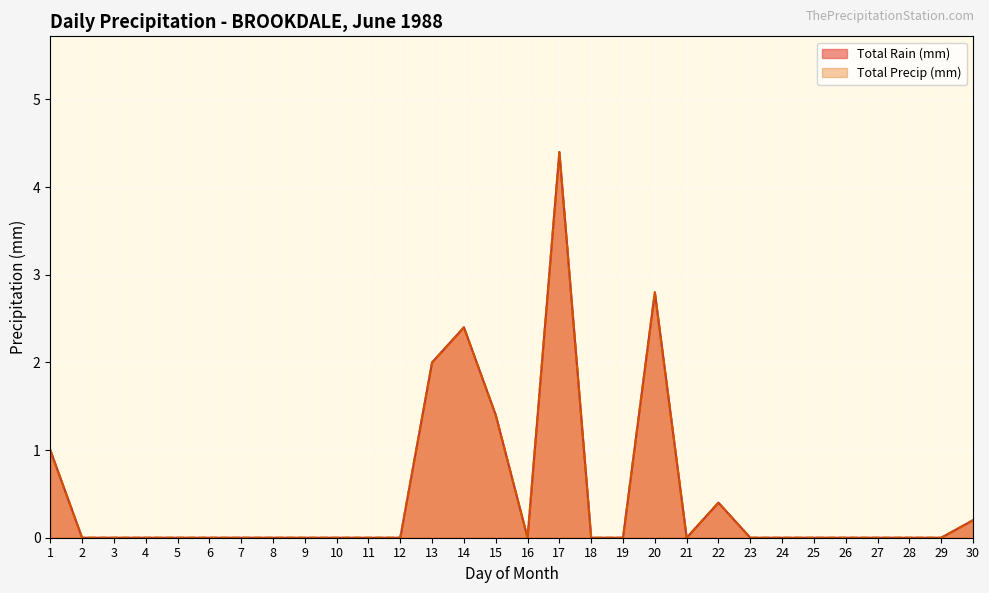

How many interior local peaks does the Total Precip (mm) series have?

4